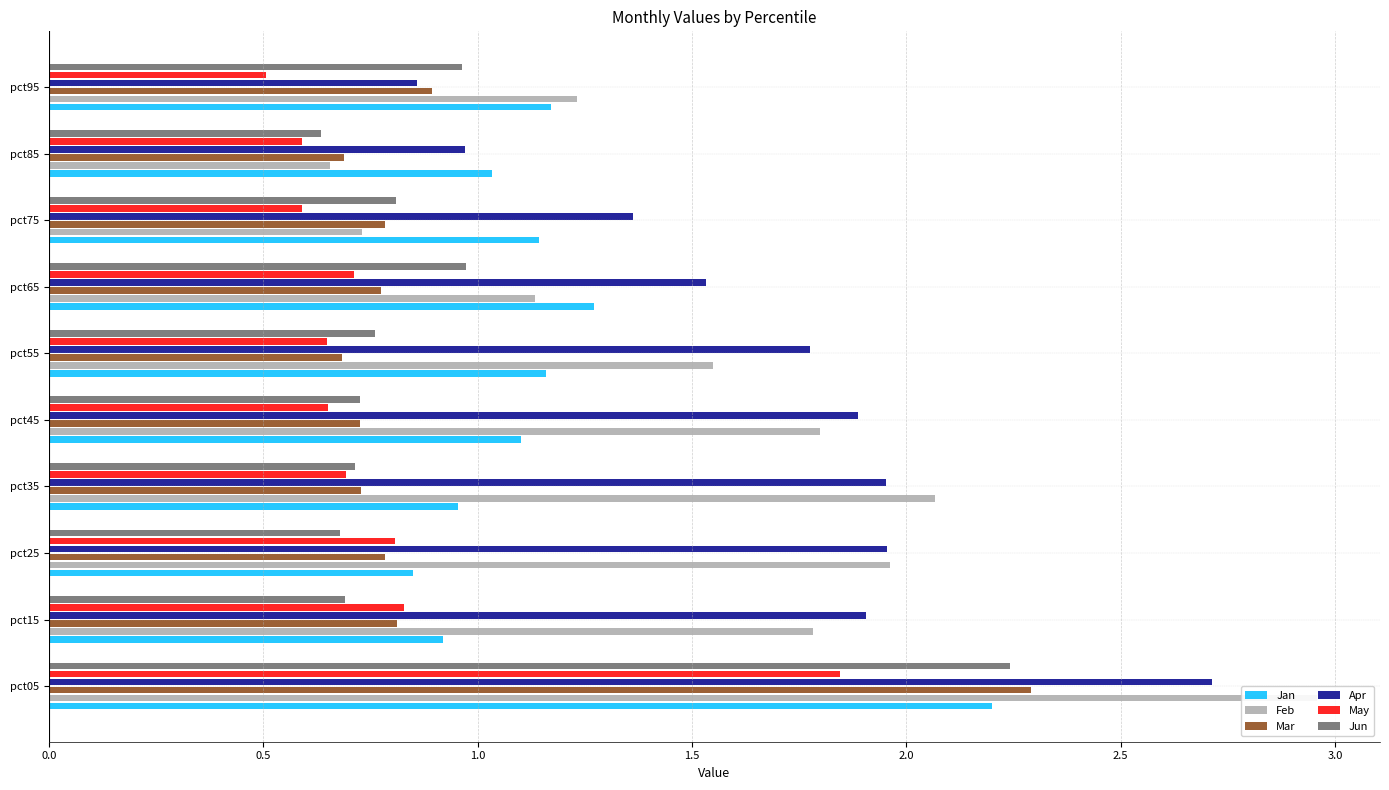

How many data points does each series have?

10